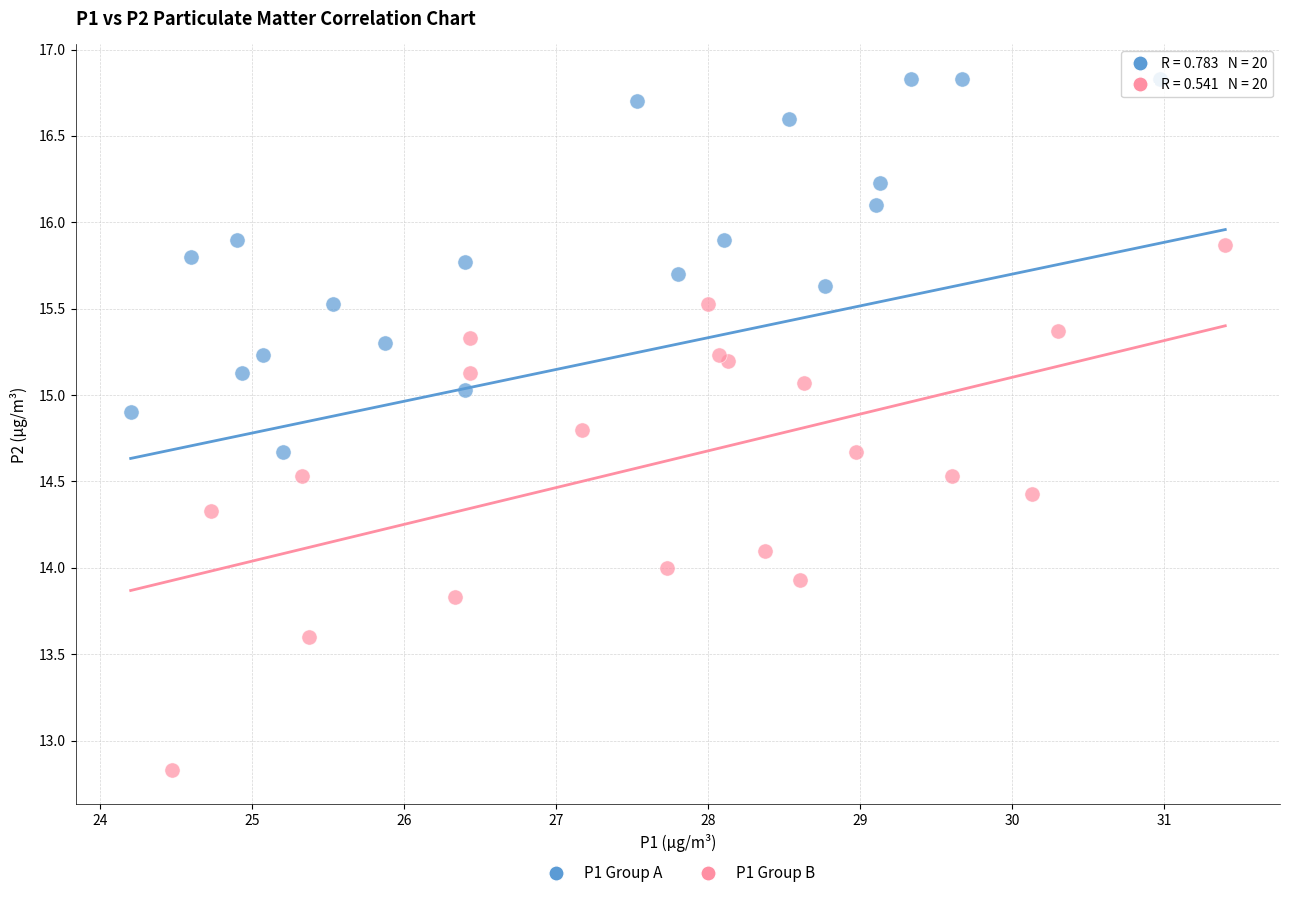

Which series reaches the minimum Y coordinate?

P1 Group B